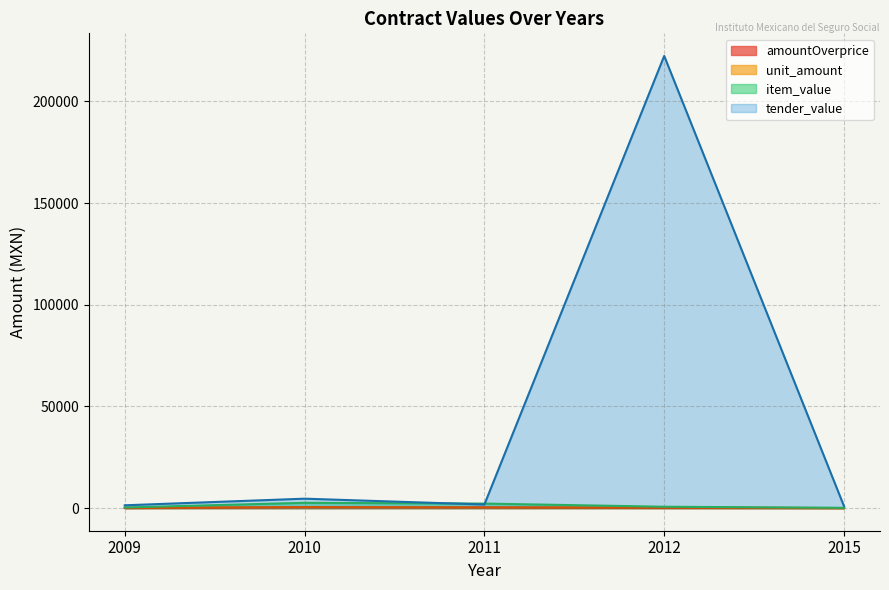

At which label does tender_value first exceed 1774?

2010